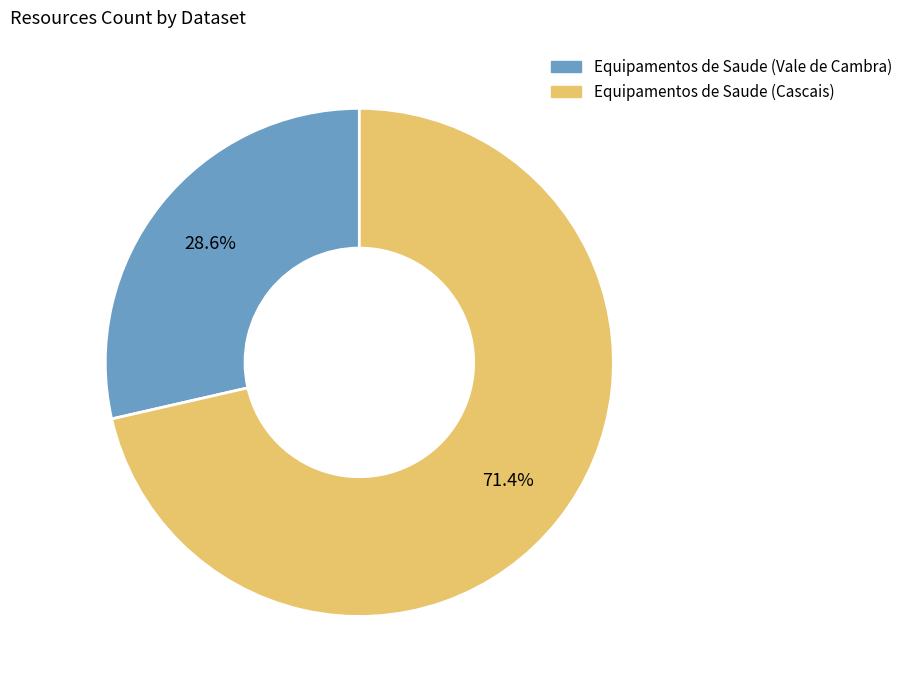

To the nearest percent, what is the combined percentage of Equipamentos de Saude (Cascais) and Equipamentos de Saude (Vale de Cambra)?

100%